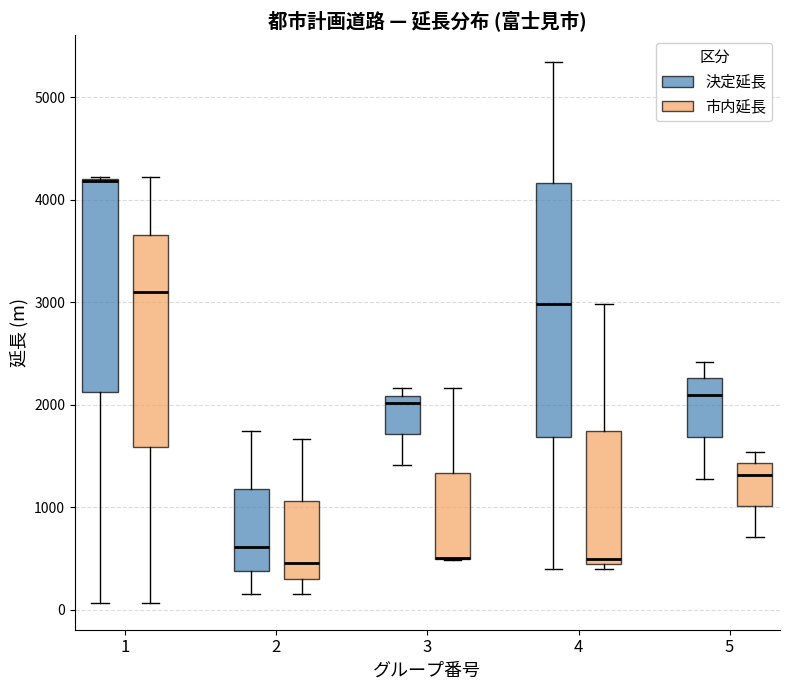

Where is the upper edge of the box for 3 (決定延長) on the y-axis? The values are not printed on the chart, so give them approximately, as read against the axis.

2100